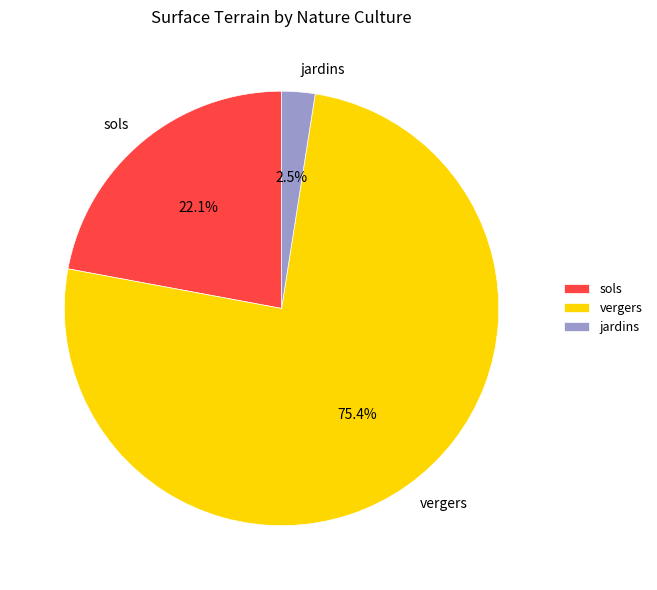

What percentage do jardins and sols together represent?

24.6%